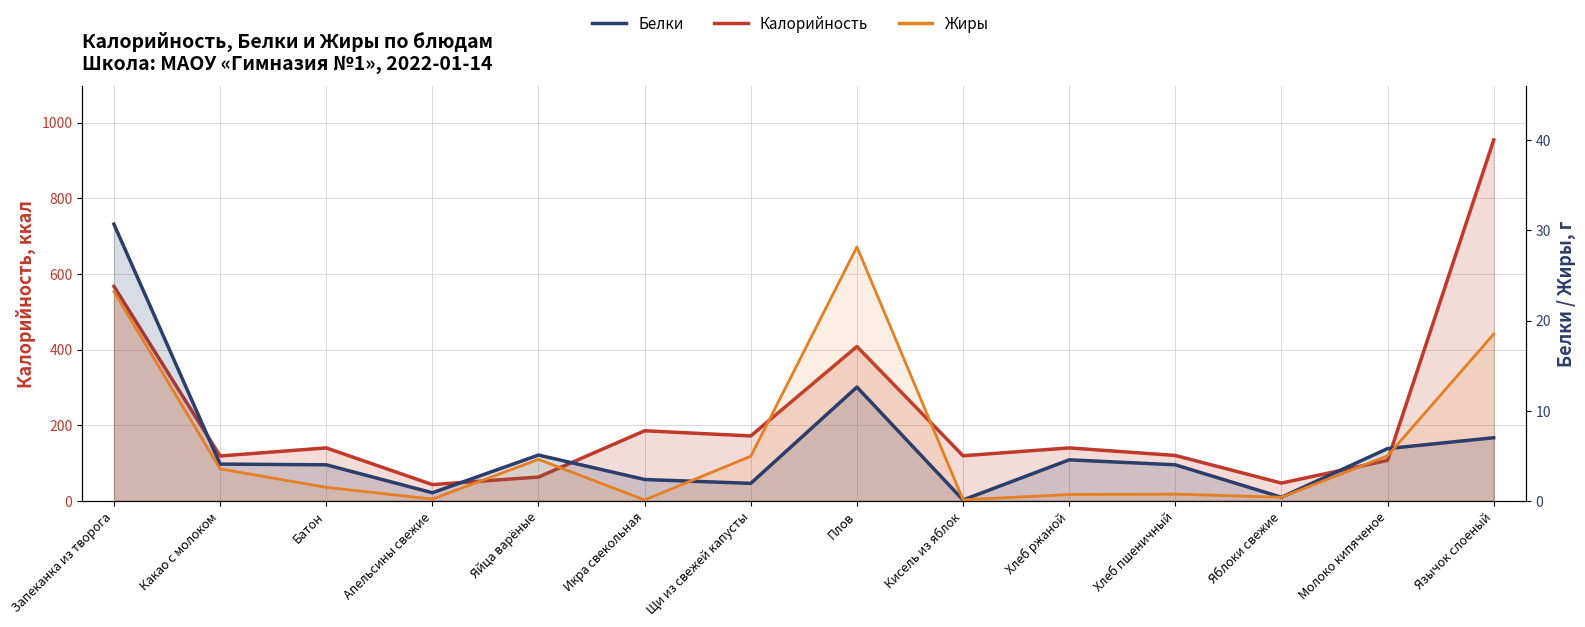

How many data points in Белки are less than 4?

5